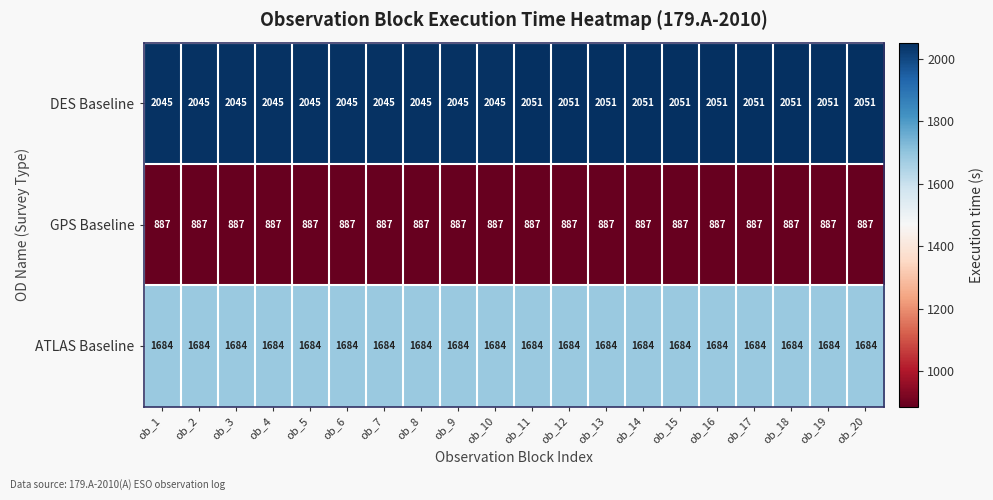

Rank the series by their average value, from lowest to highest.

GPS Baseline, ATLAS Baseline, DES Baseline